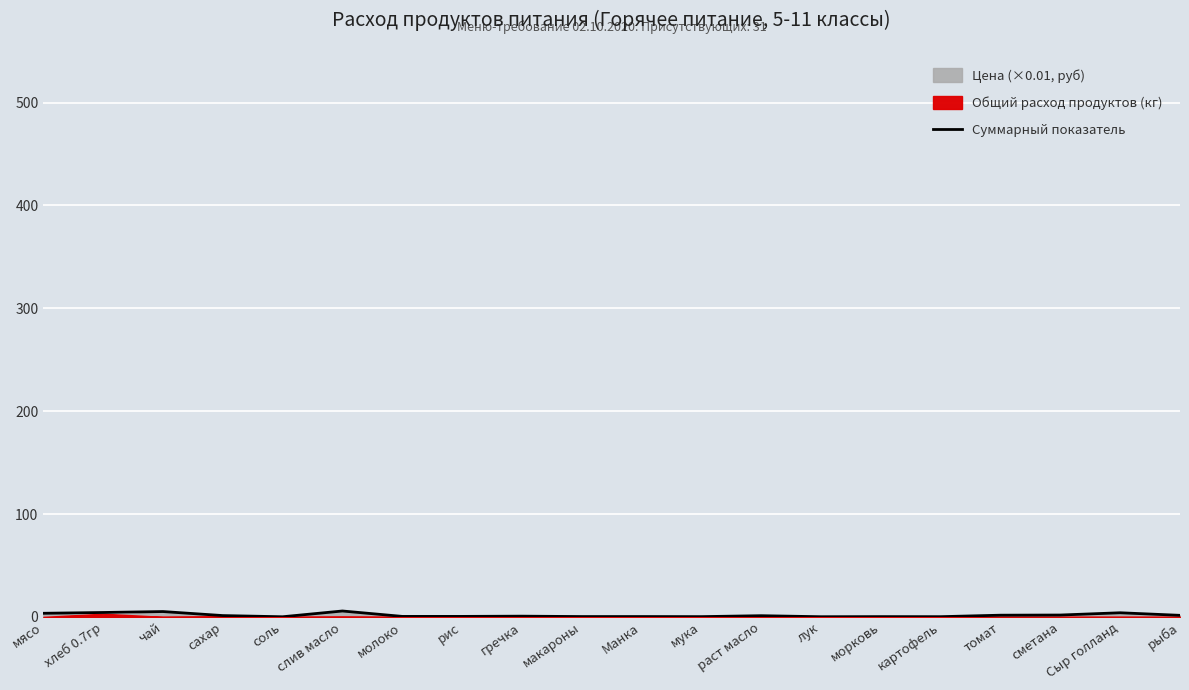

The chart shows a value of 1.8 at сметана. True or false?

True